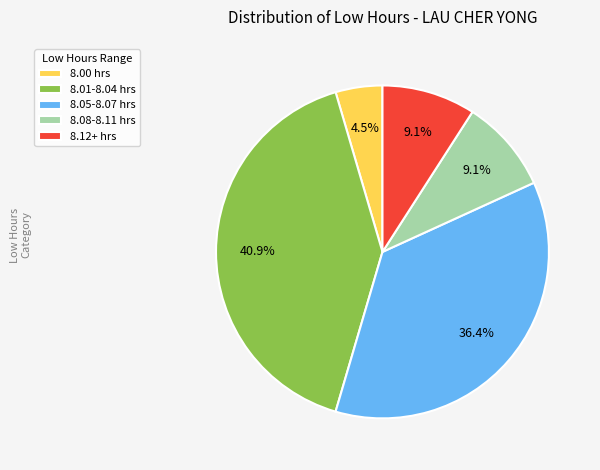

What percentage do 8.12+ hrs and 8.00 hrs together represent?

13.6%